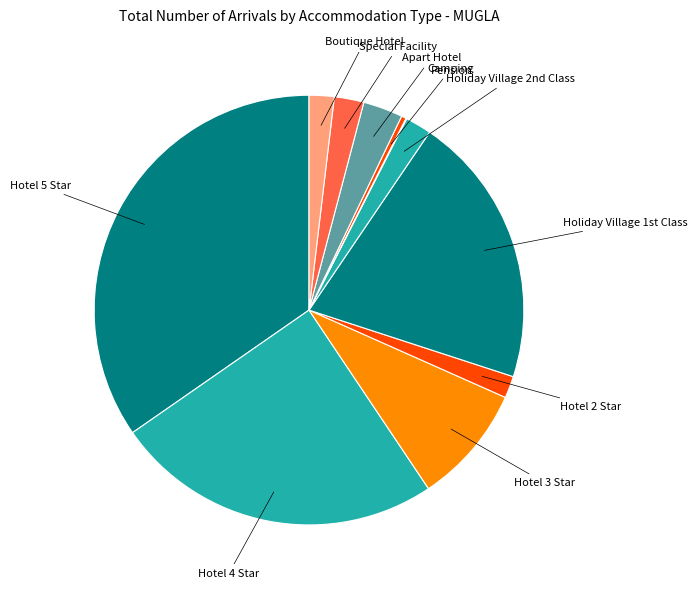

To the nearest percent, what is the difference between the largest and smallest slice percentages?

35%